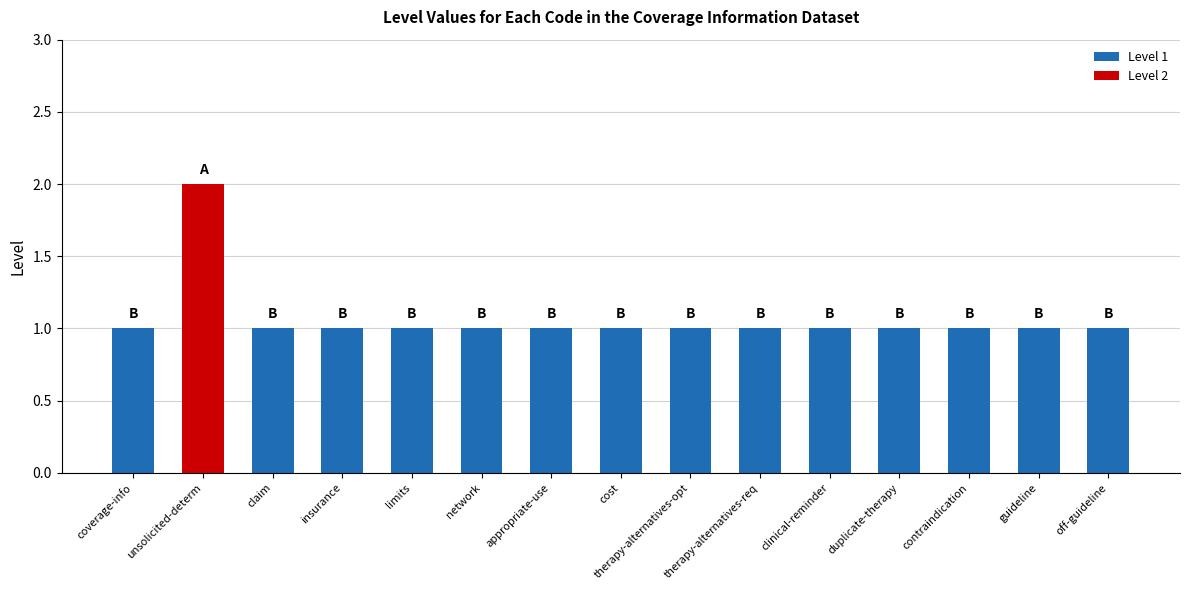

What is the difference between the maximum and minimum values?

1